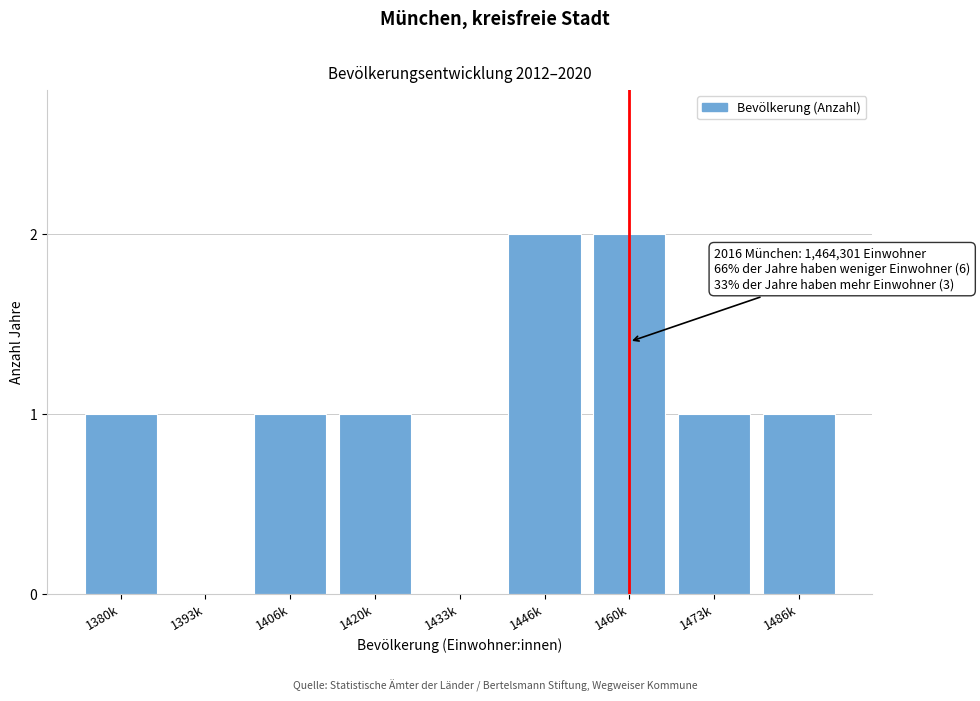

Reading left to right, extract all data points from this chart.

1380k=1	1393k=0	1406k=1	1420k=1	1433k=0	1446k=2	1460k=2	1473k=1	1486k=1